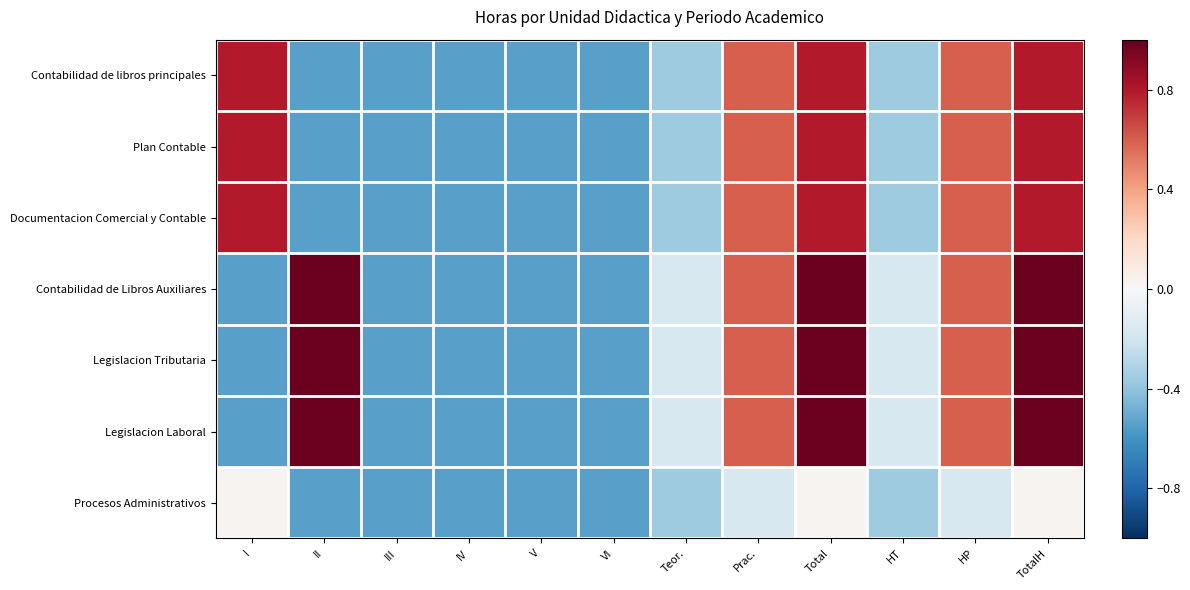

Reading right to left, list all the values displayed in this chart.

Contabilidad de libros principales: TotalH=0.8	HP=0.6	HT=-0.4	Total=0.8	Prac.=0.6	Teor.=-0.4	VI=-0.5	V=-0.5	IV=-0.5	III=-0.5	II=-0.5	I=0.8
Plan Contable: TotalH=0.8	HP=0.6	HT=-0.4	Total=0.8	Prac.=0.6	Teor.=-0.4	VI=-0.5	V=-0.5	IV=-0.5	III=-0.5	II=-0.5	I=0.8
Documentacion Comercial y Contable: TotalH=0.8	HP=0.6	HT=-0.4	Total=0.8	Prac.=0.6	Teor.=-0.4	VI=-0.5	V=-0.5	IV=-0.5	III=-0.5	II=-0.5	I=0.8
Contabilidad de Libros Auxiliares: TotalH=1.0	HP=0.6	HT=-0.2	Total=1.0	Prac.=0.6	Teor.=-0.2	VI=-0.5	V=-0.5	IV=-0.5	III=-0.5	II=1.0	I=-0.5
Legislacion Tributaria: TotalH=1.0	HP=0.6	HT=-0.2	Total=1.0	Prac.=0.6	Teor.=-0.2	VI=-0.5	V=-0.5	IV=-0.5	III=-0.5	II=1.0	I=-0.5
Legislacion Laboral: TotalH=1.0	HP=0.6	HT=-0.2	Total=1.0	Prac.=0.6	Teor.=-0.2	VI=-0.5	V=-0.5	IV=-0.5	III=-0.5	II=1.0	I=-0.5
Procesos Administrativos: TotalH=0.0	HP=-0.2	HT=-0.4	Total=0.0	Prac.=-0.2	Teor.=-0.4	VI=-0.5	V=-0.5	IV=-0.5	III=-0.5	II=-0.5	I=0.0